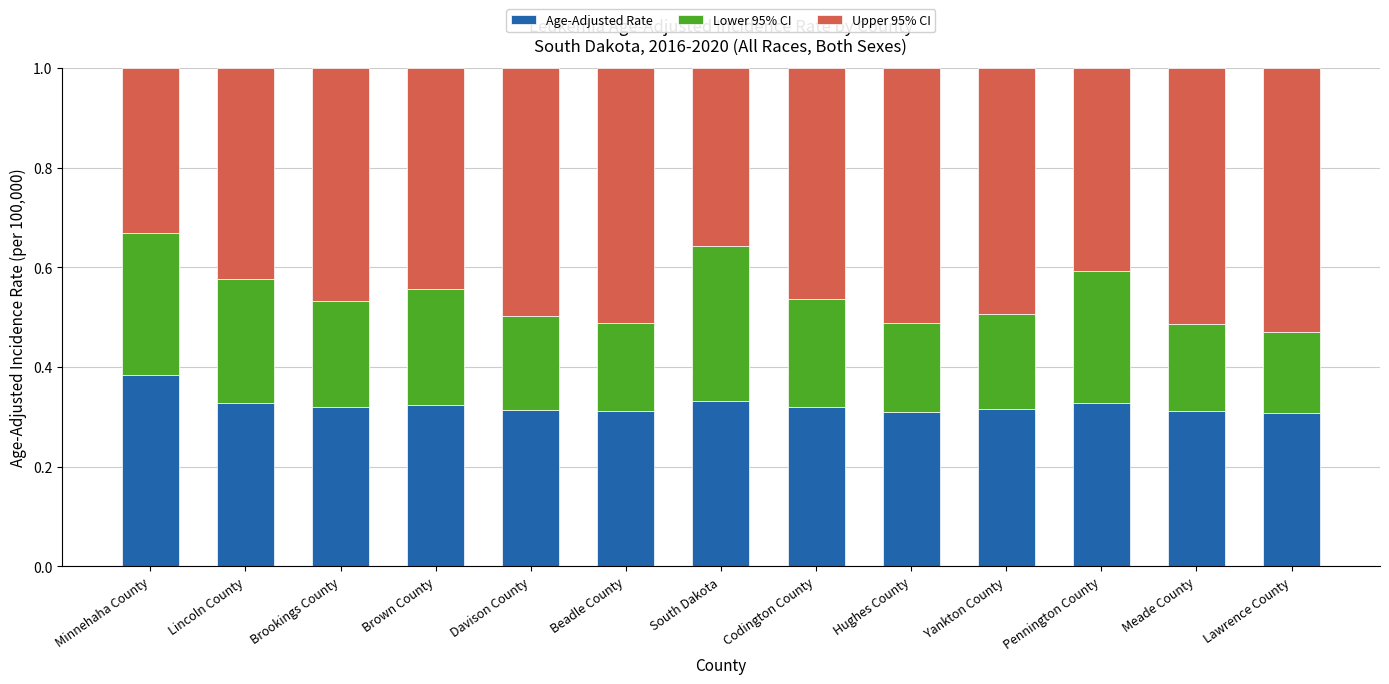

True or false: Age-Adjusted Rate has a value of 0.3 at Brown County.

True